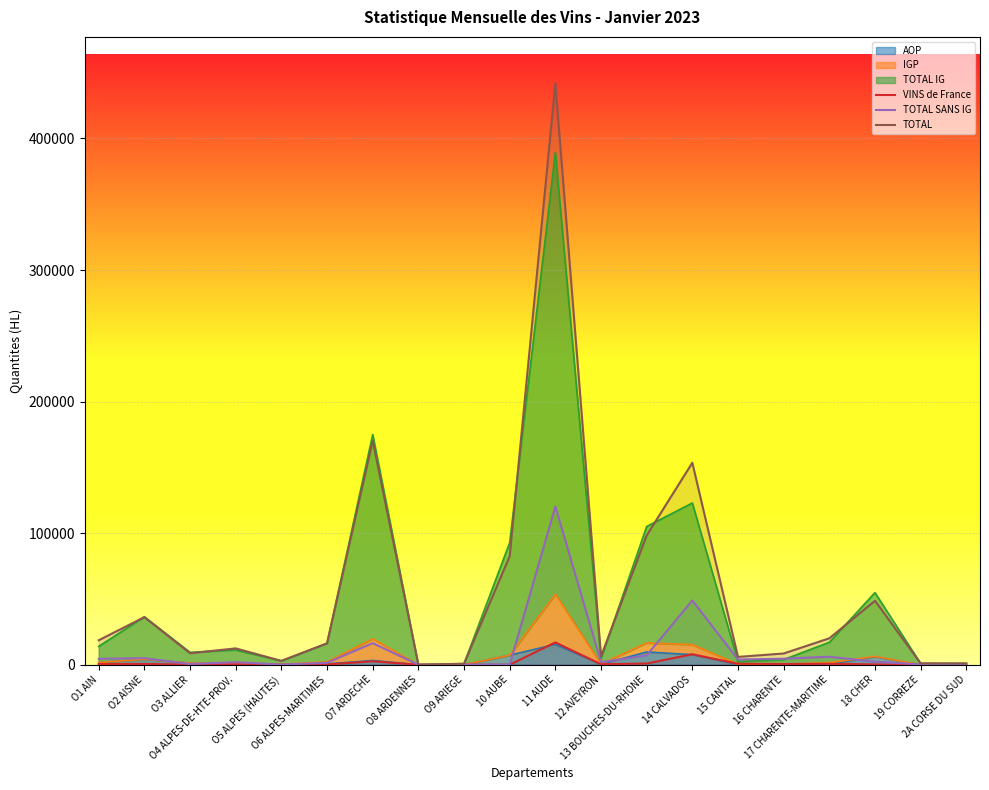

What is the total value across all series at 14 CALVADOS?

210394